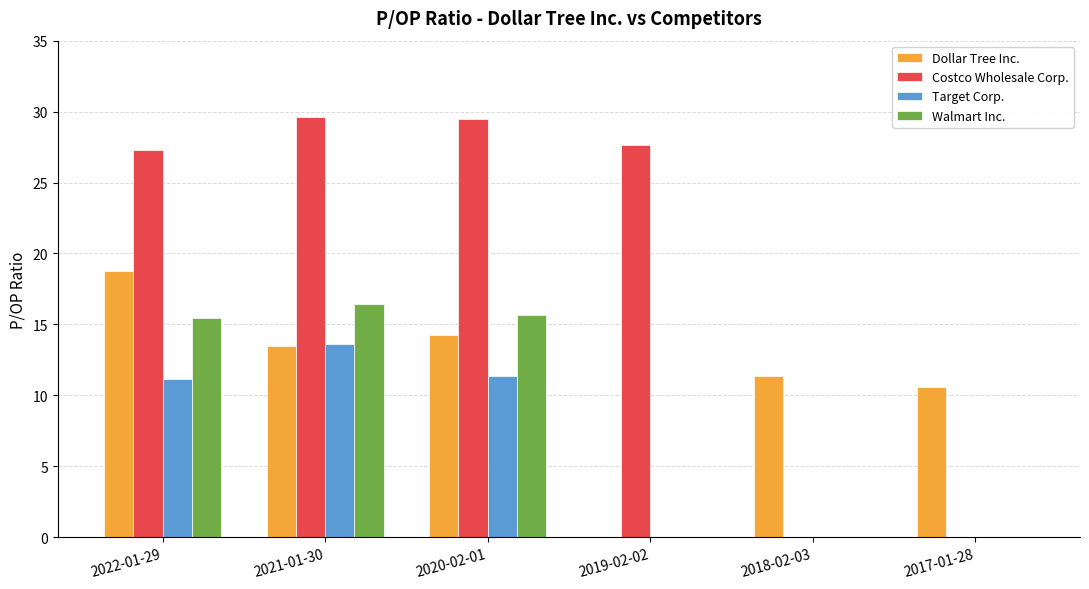

Where does the Walmart Inc. series first go above 15?

2022-01-29